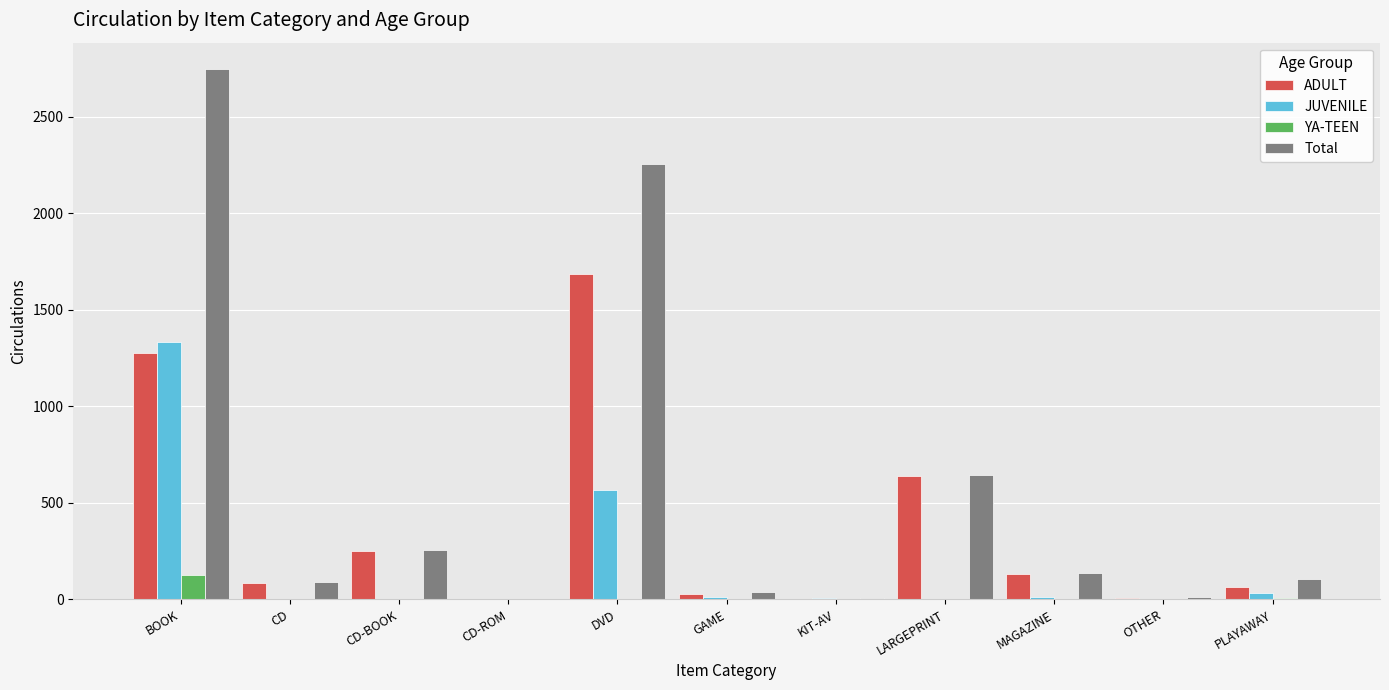

Between CD-BOOK and LARGEPRINT, which series saw the biggest shift?

ADULT